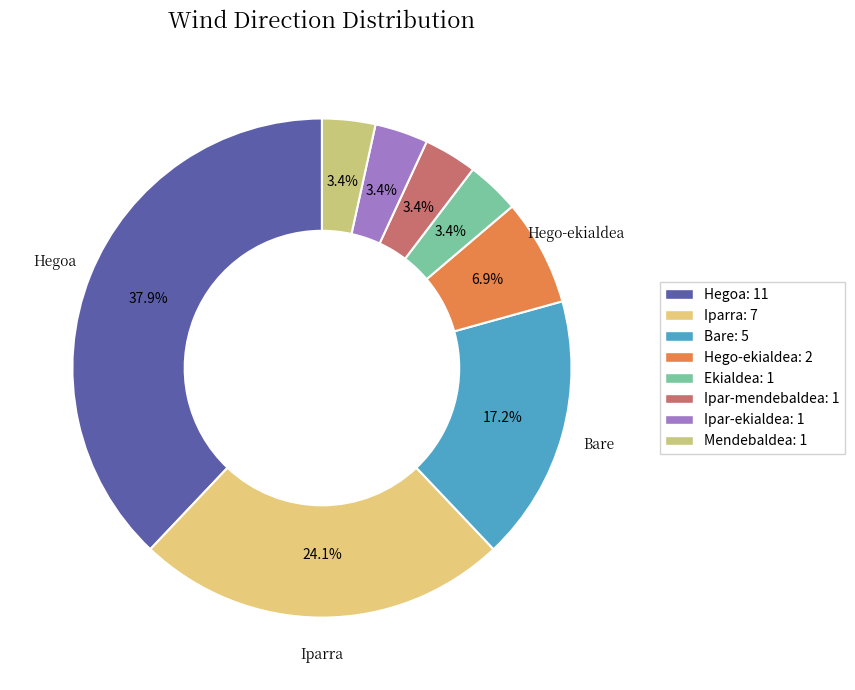

What percentage is the Ipar-ekialdea slice, to the nearest percent?

3%